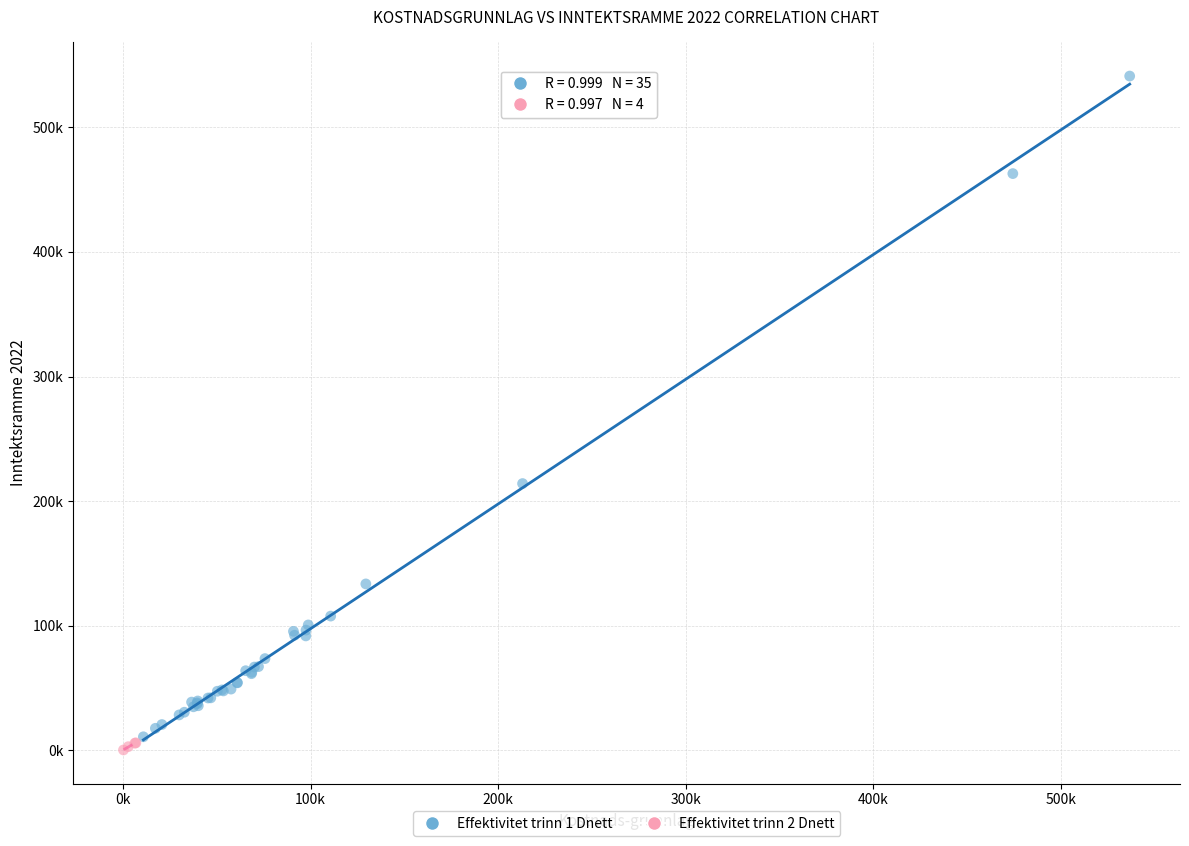

What are all the series names shown in the legend?

Effektivitet trinn 1 Dnett, Effektivitet trinn 2 Dnett